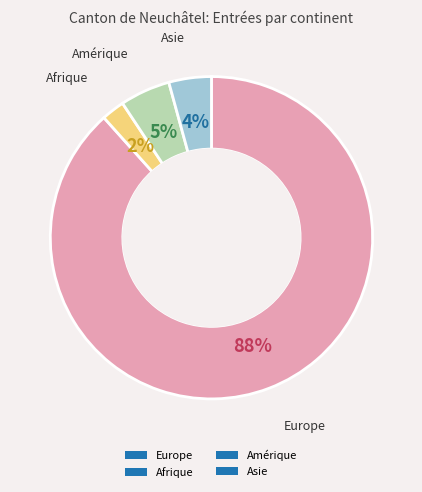

How many slices are in this pie chart?

4